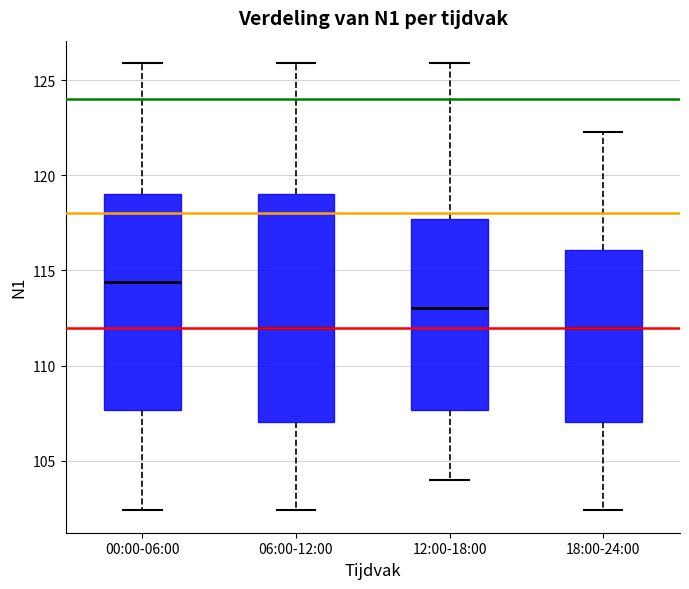

Where is the lower edge of the box for 00:00-06:00 on the y-axis? The values are not printed on the chart, so give them approximately, as read against the axis.

107.5